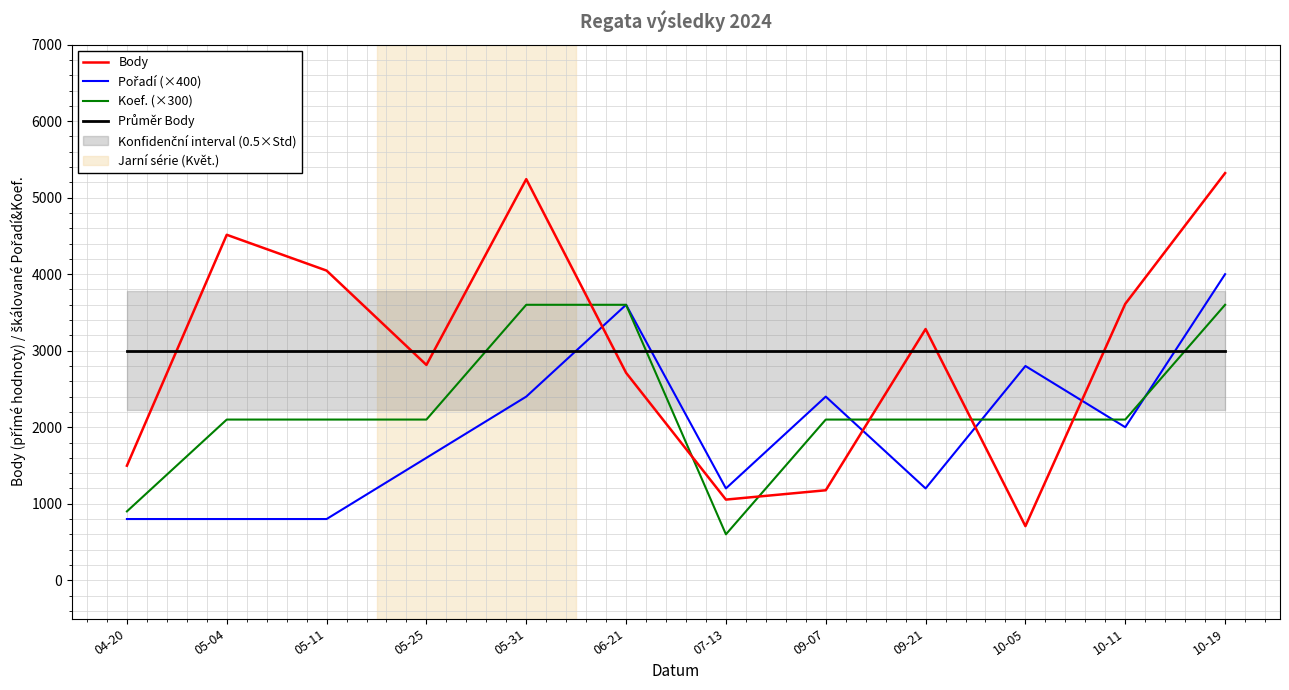

What is the spread (max minus min) of values at 05-04?

3715.0